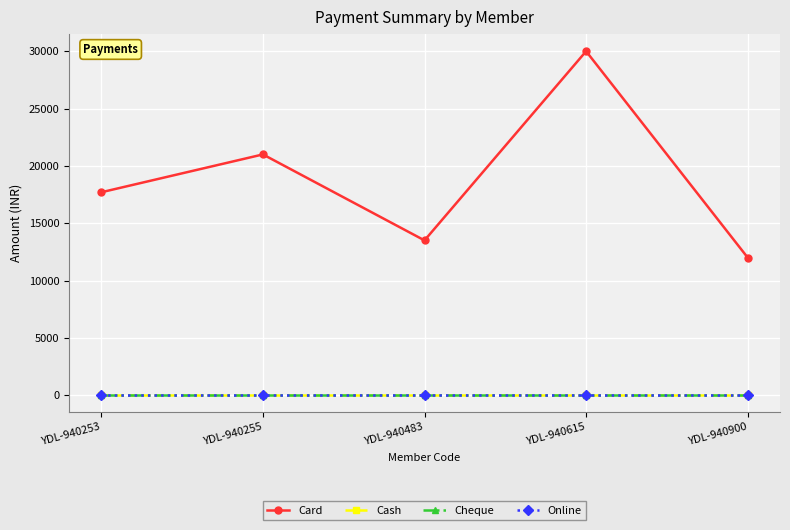

What is the difference between the maximum and minimum values in the Card series?

18000